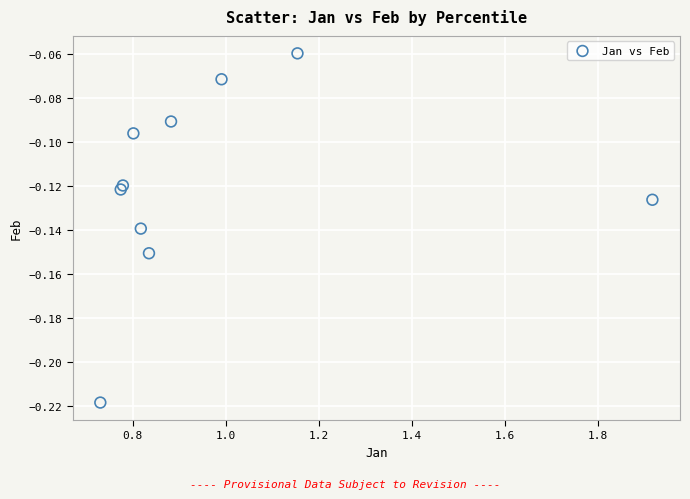

What is the range of X values (max minus min)?

1.2